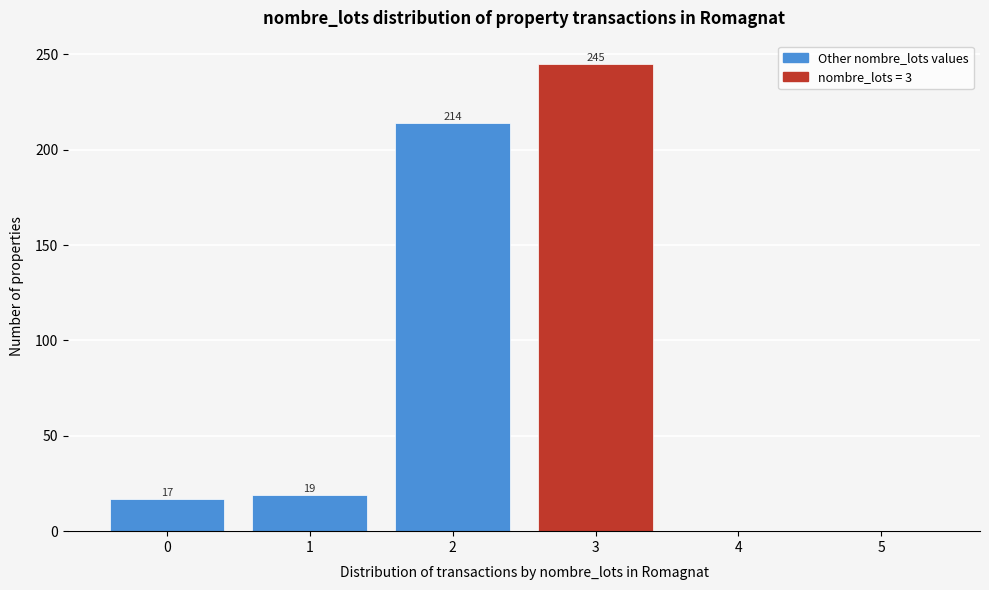

Reading left to right, list all the values displayed in this chart.

0=17	1=19	2=214	3=245	4=0	5=0